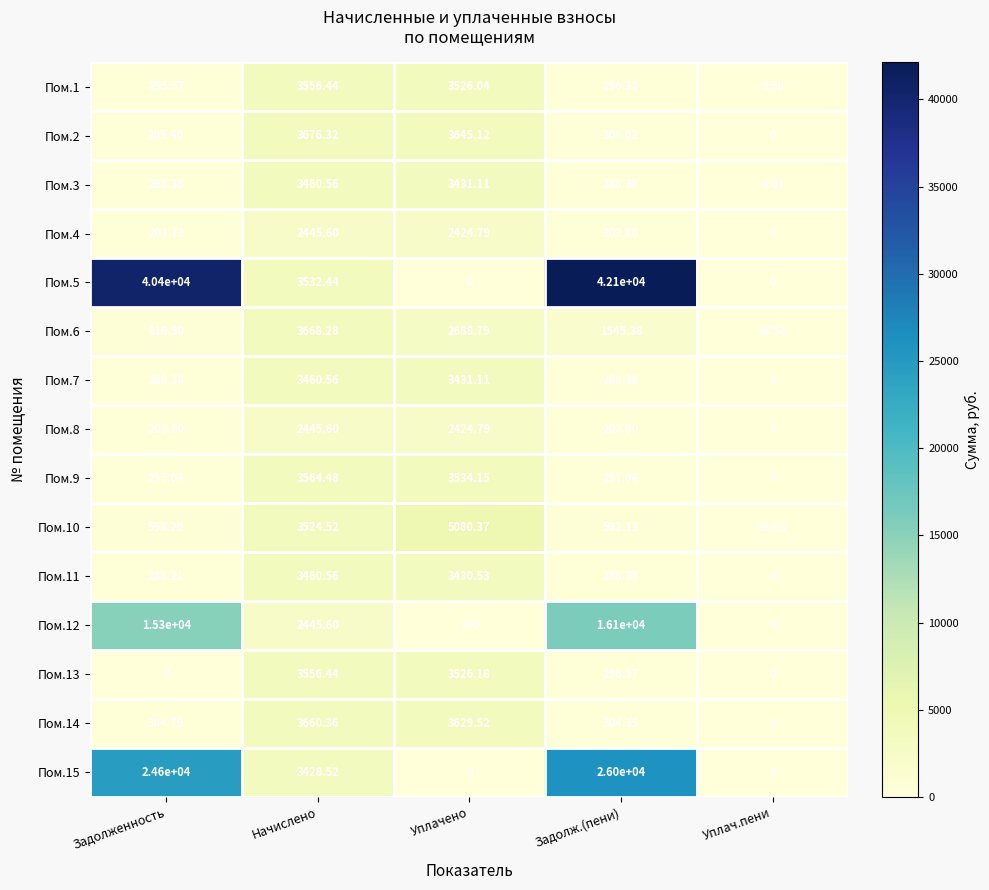

Which category has the lowest value in the Пом.11 series?

Уплач.пени